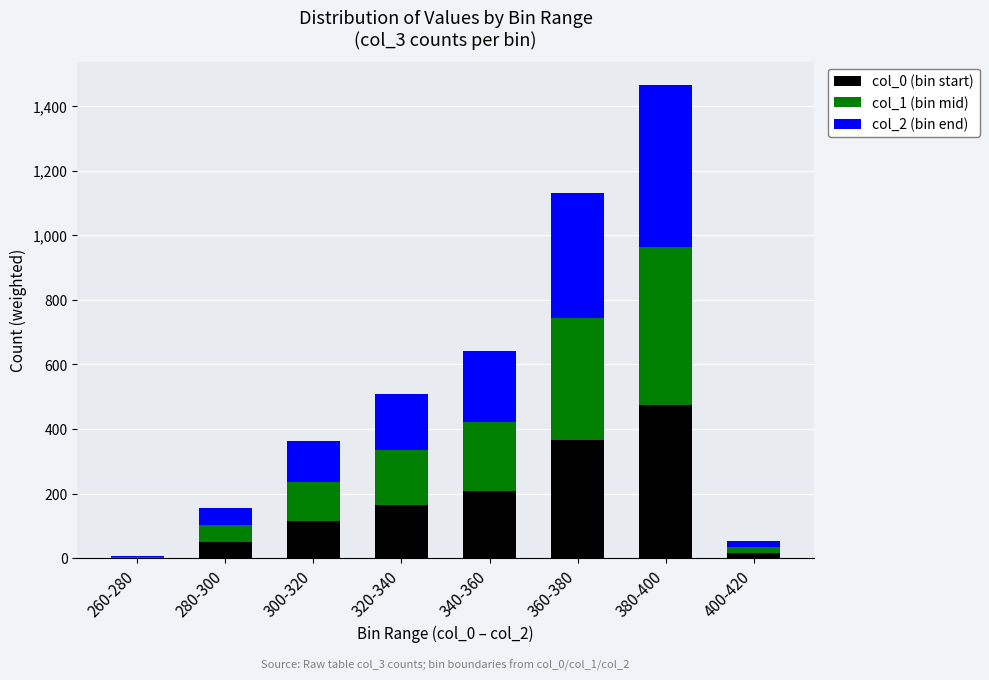

Is it true that col_0 (bin start) equals 63.0 at 300-320?

False